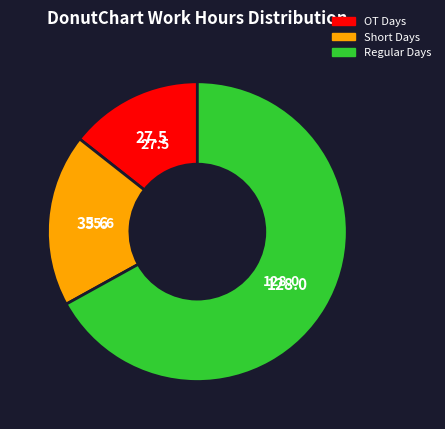

Is there any slice that represents more than half of the pie?

Yes